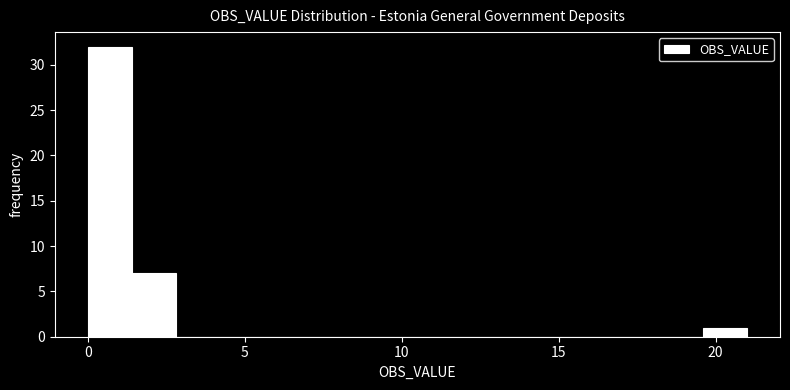

Around what value on the x-axis is the tallest bar? Give the approximate position of its centre, as read against the axis.

0.5